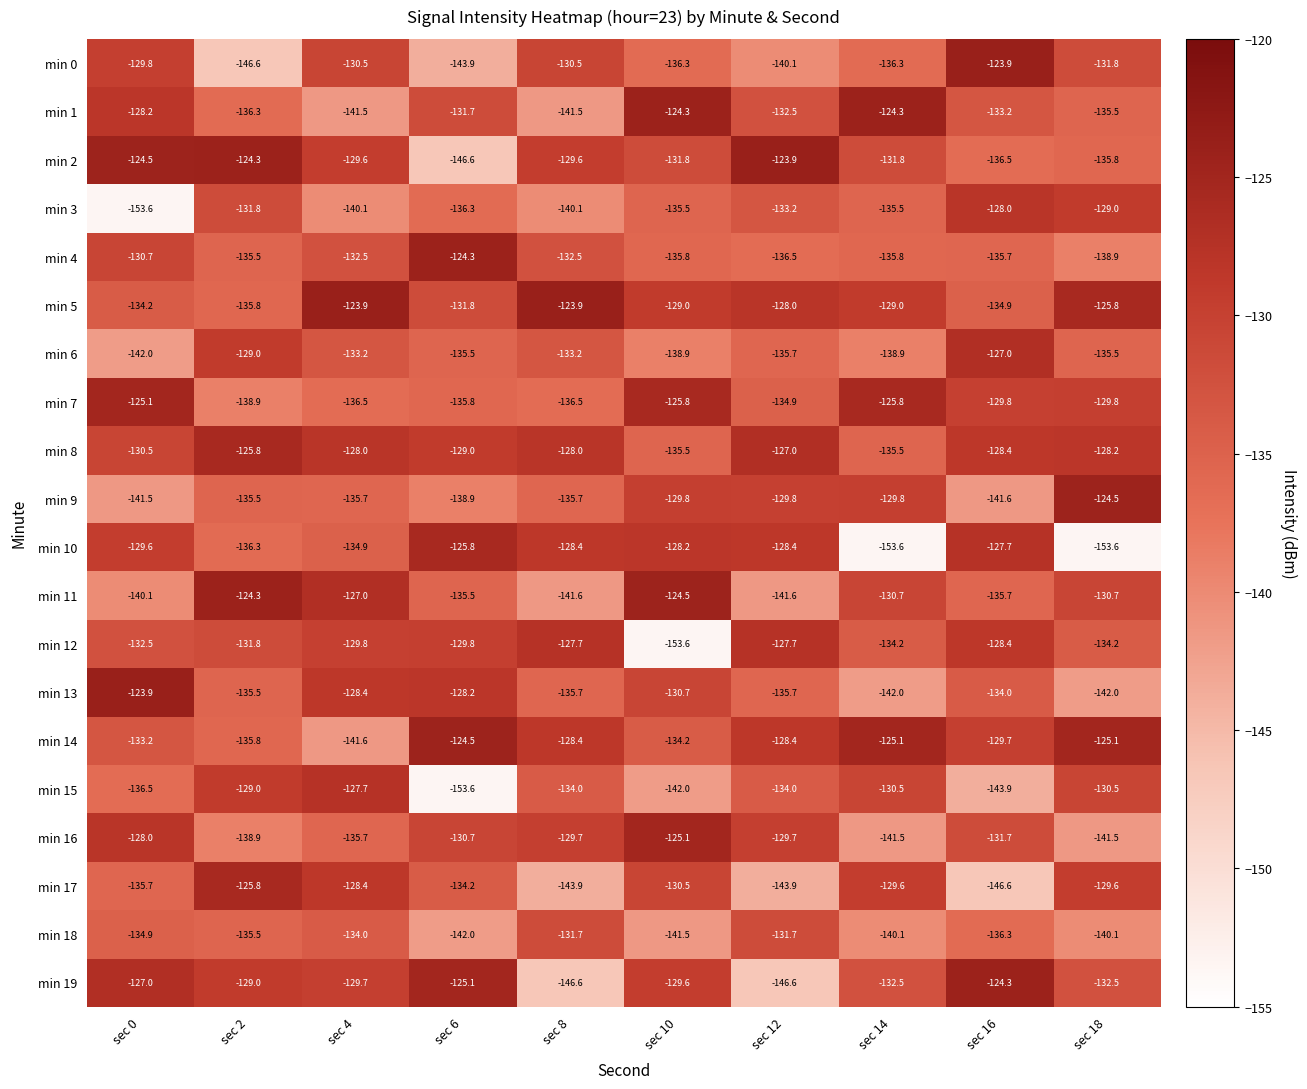

True or false: min 3 has a value of -128.0 at sec 16.

True